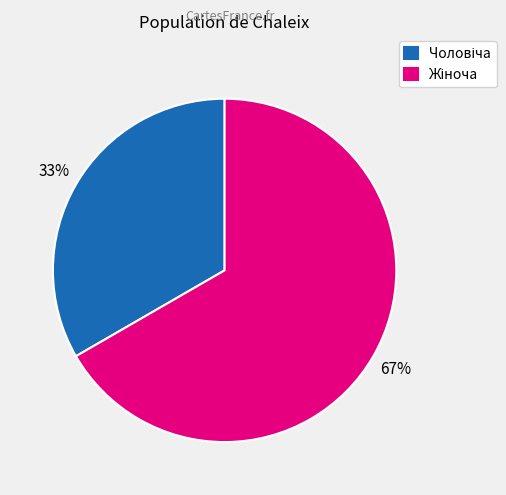

To the nearest percent, what is the average slice percentage?

50%